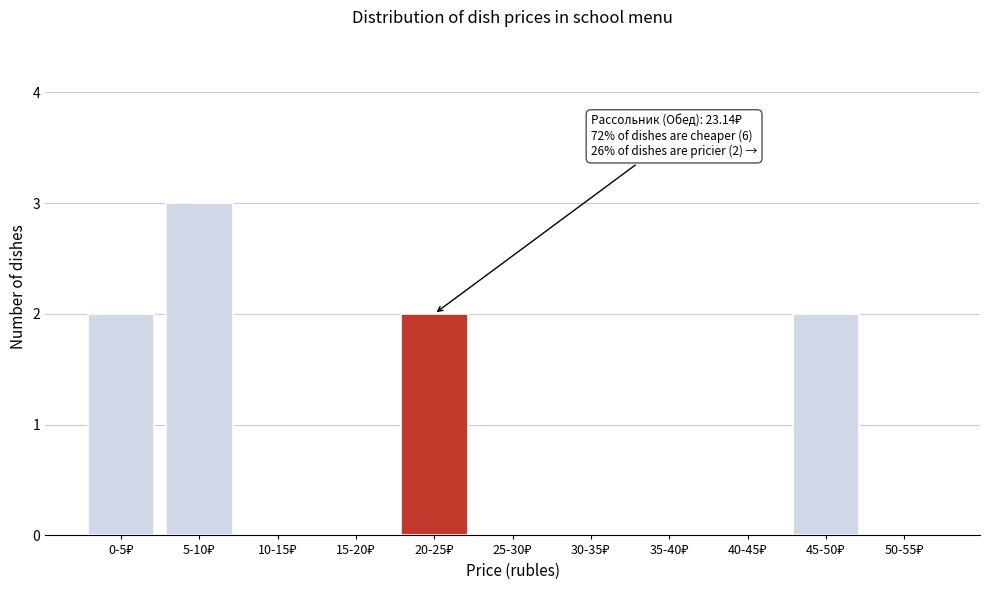

What is the sum of all values?

9